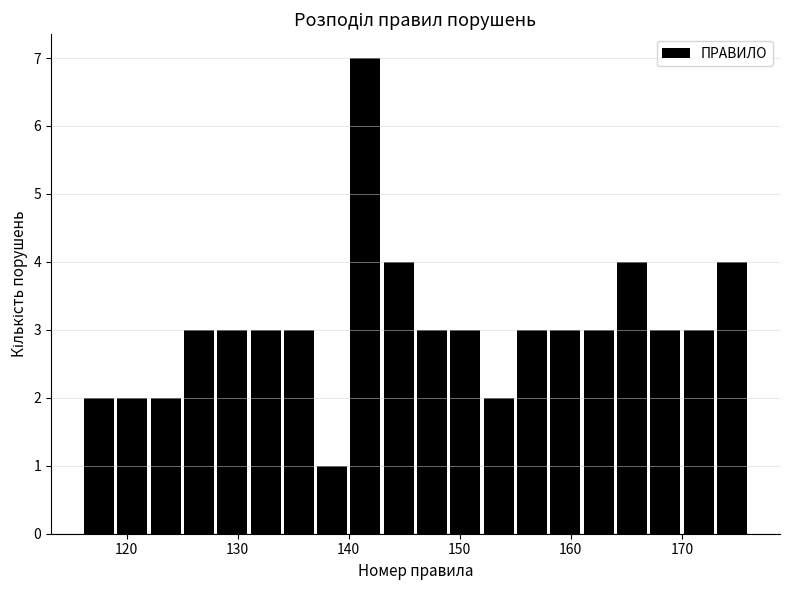

Read against the x-axis, roughly where is the centre of the tallest bar?

142